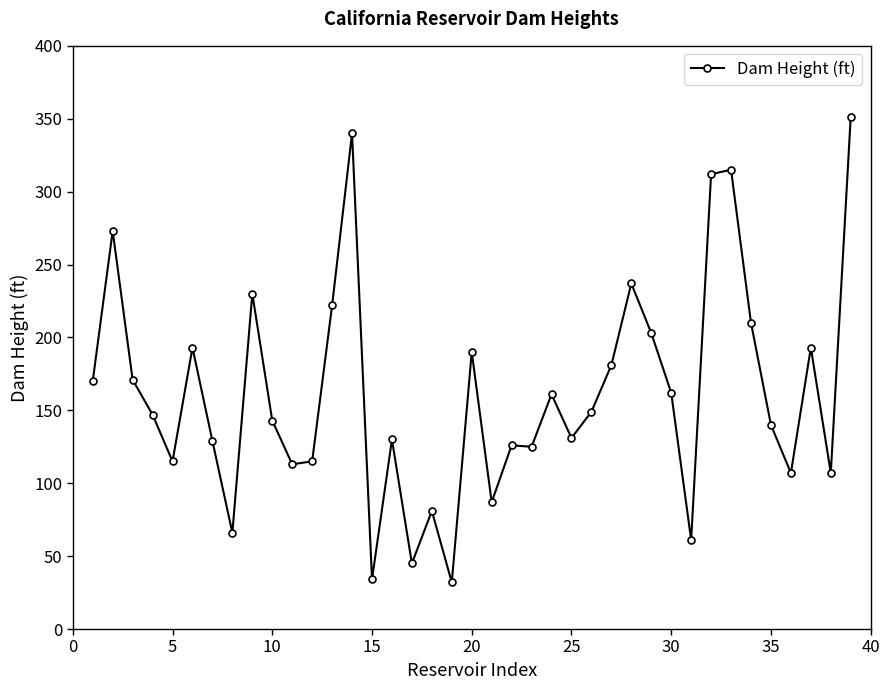

What is the greatest value displayed?

351.5